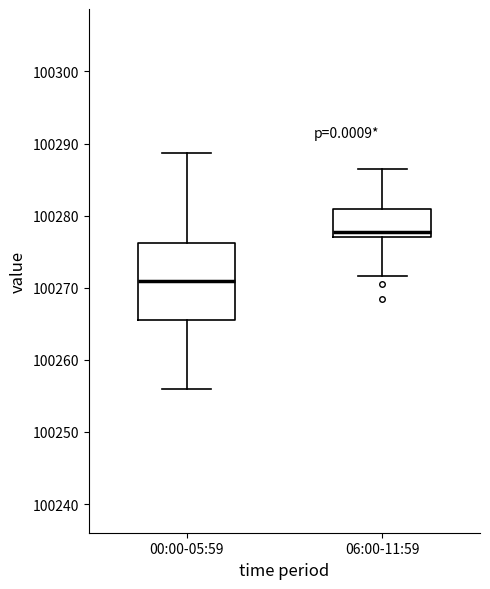

Where is the lower edge of the box for 06:00-11:59 on the y-axis? The values are not printed on the chart, so give them approximately, as read against the axis.

100277